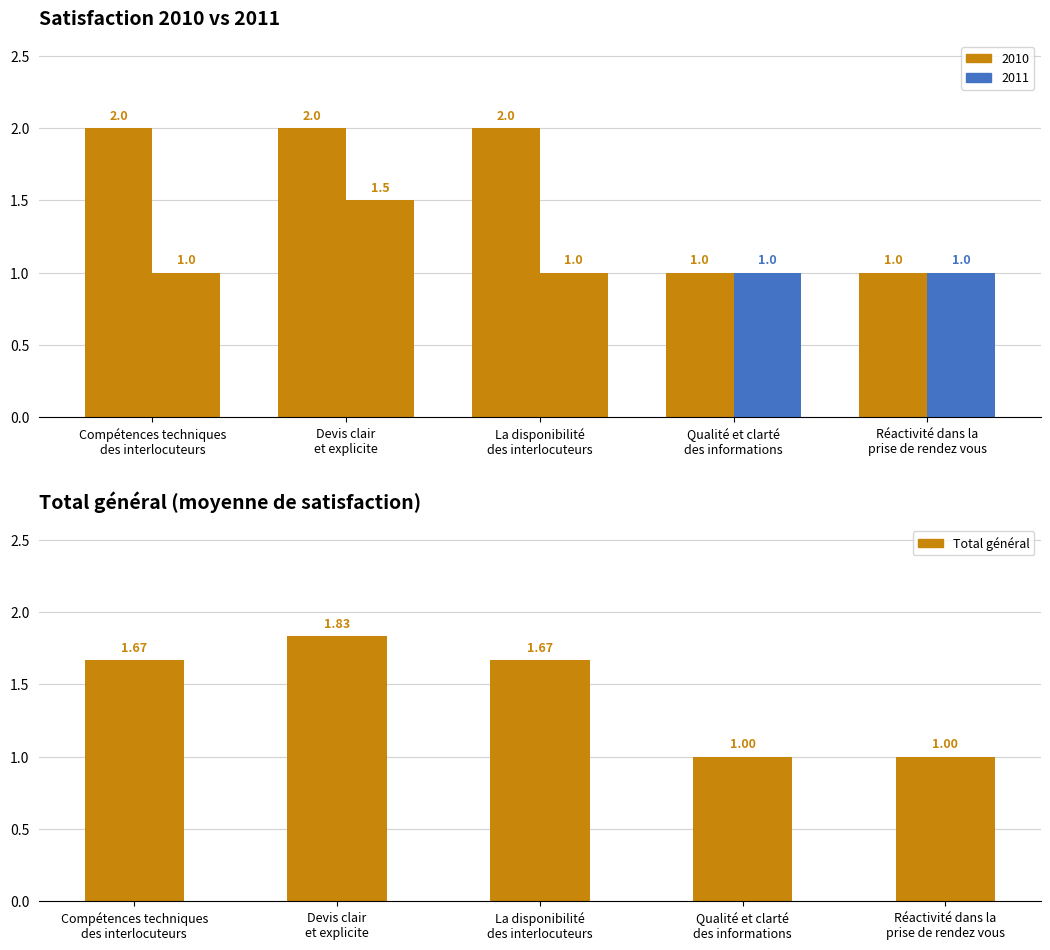

Reading left to right, list all the values displayed in this chart.

2010: 2.0	2.0	2.0	1.0	1.0
2011: 1.0	1.5	1.0	1.0	1.0
Total général: 1.7	1.8	1.7	1.0	1.0